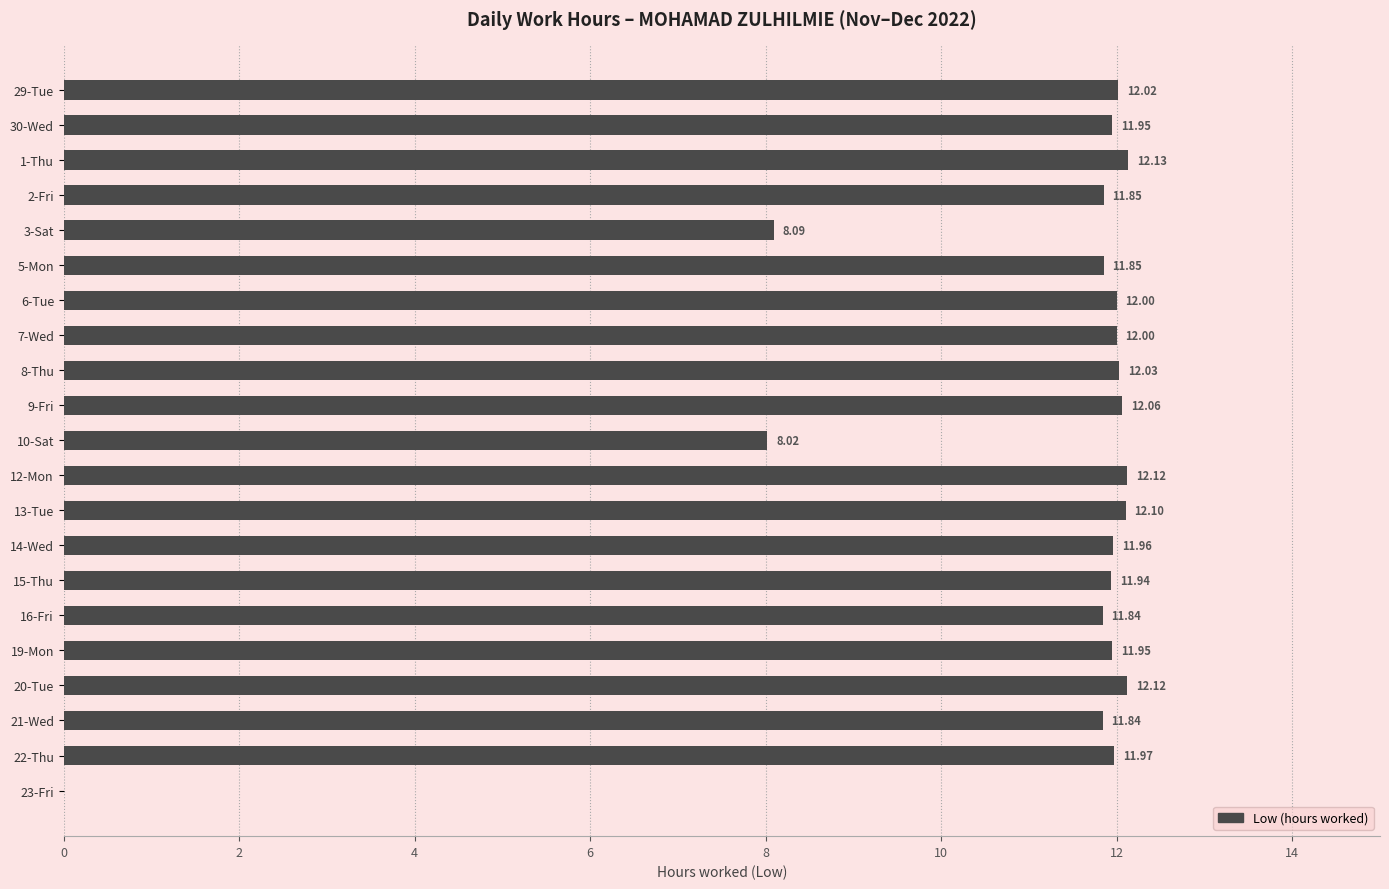

Are the bars horizontal?

Yes